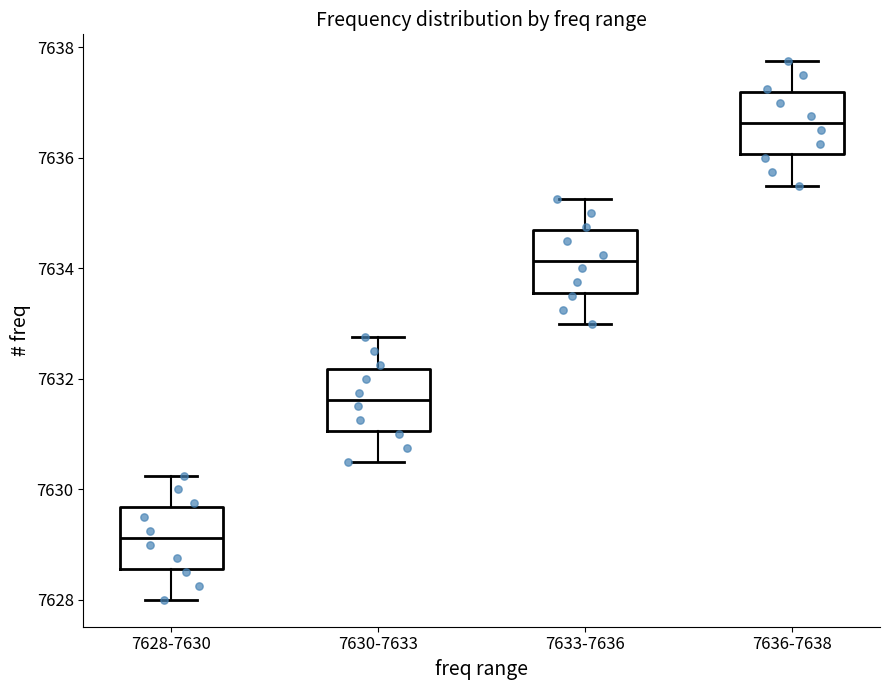

Reading left to right, transcribe this box plot: for each box, give where its median line is, the range the box spans, and where its two whiskers end, as read against the y-axis. The values are not printed on the chart, so give them approximately, as read against the axis.

7628-7630: median 7629.2, box 7628.6 to 7629.6, whiskers 7628.0 to 7630.2
7630-7633: median 7631.6, box 7631.0 to 7632.2, whiskers 7630.6 to 7632.8
7633-7636: median 7634.2, box 7633.6 to 7634.6, whiskers 7633.0 to 7635.2
7636-7638: median 7636.6, box 7636.0 to 7637.2, whiskers 7635.6 to 7637.8